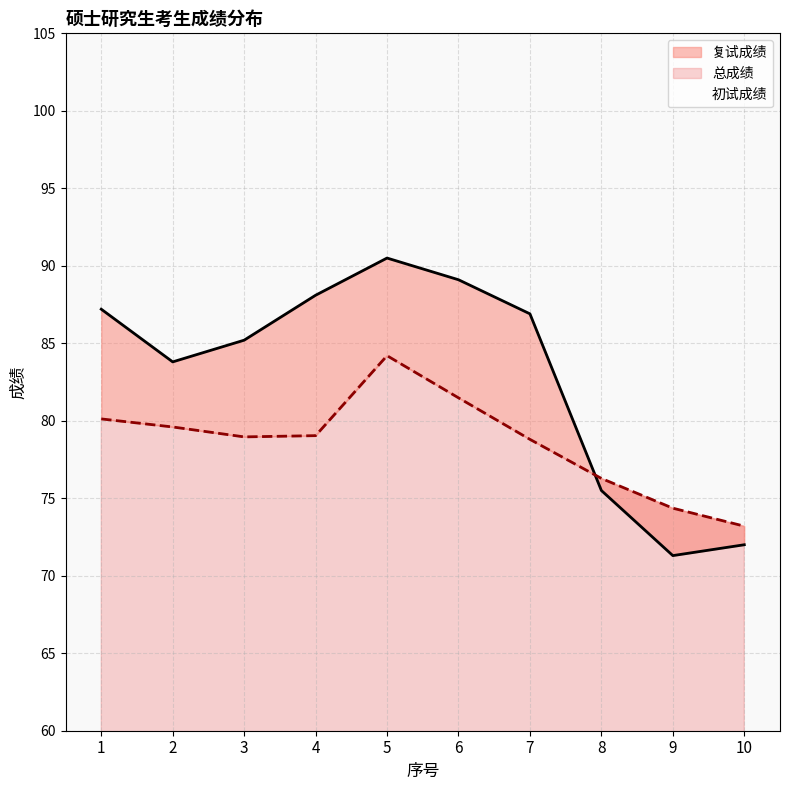

How many intersections are there between 复试成绩 and 总成绩?

1